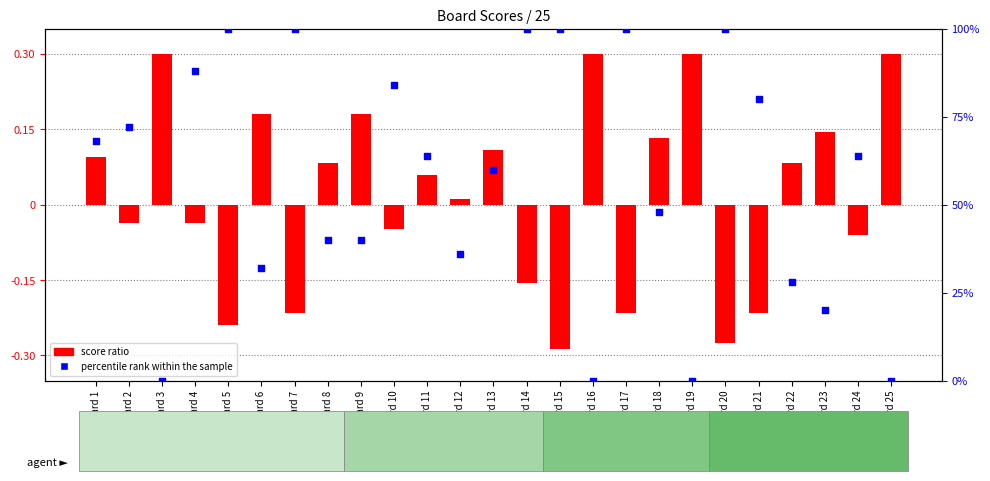

At which category is the sum across all series the highest?

Board 14